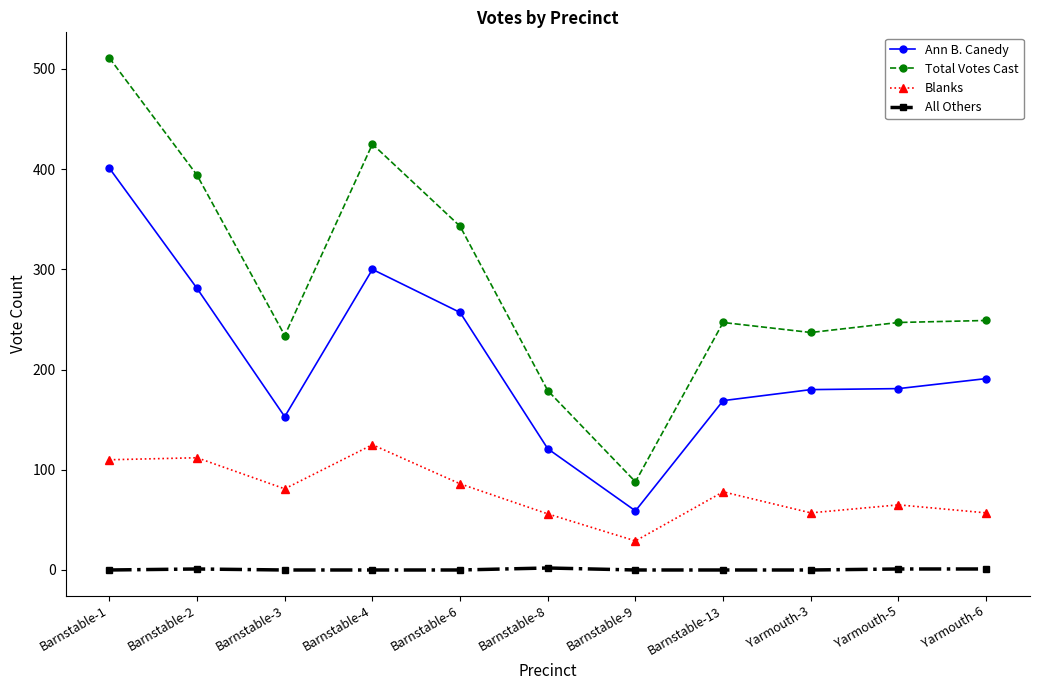

What are all the series names shown in the legend?

Ann B. Canedy, Total Votes Cast, Blanks, All Others